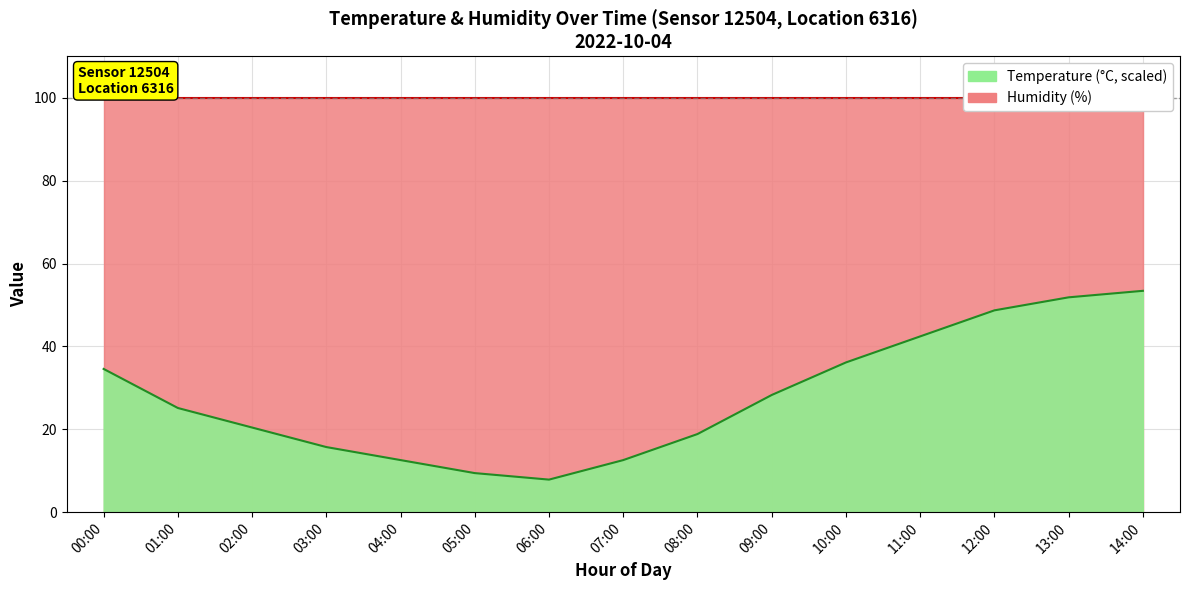

What position from the left is 05:00?

6